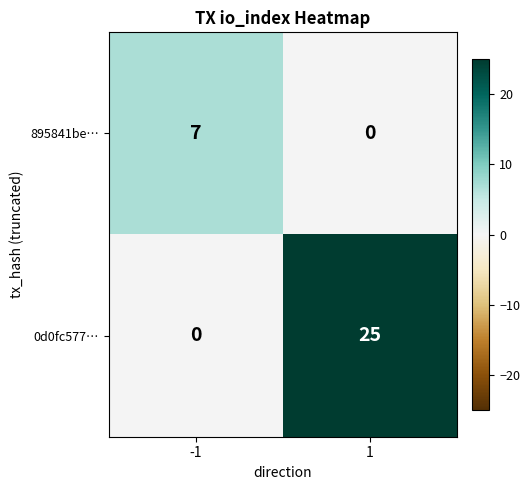

True or false: 895841be… has a value of 3 at -1.

False